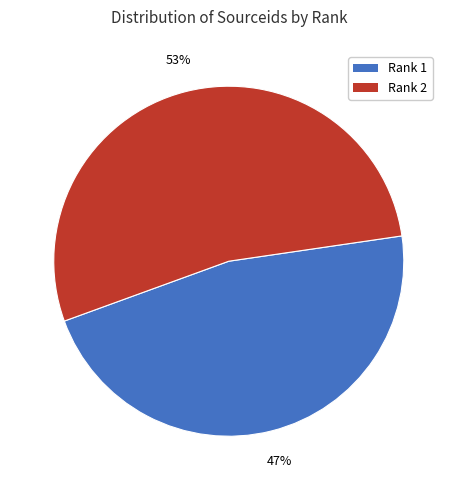

Which category has the smallest portion of the pie?

Rank 1